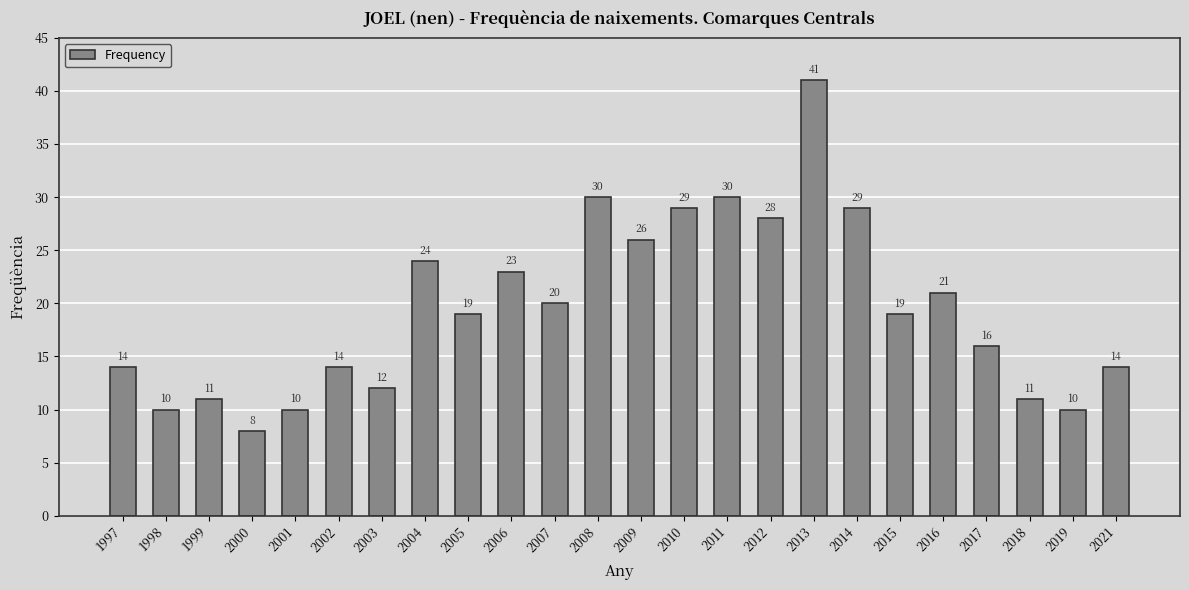

The value at 2001 is 3. True or false?

False